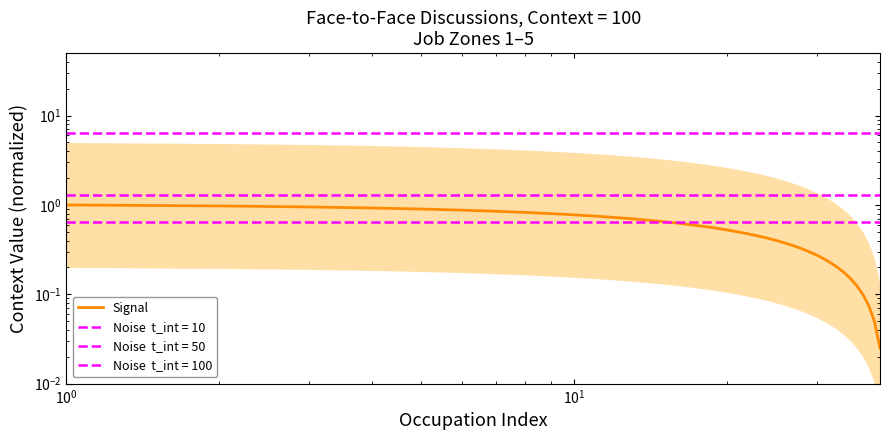

What is the greatest value displayed?

1.0